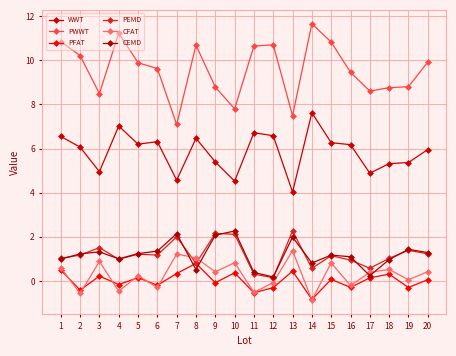

True or false: CFAT and PWWT intersect in this chart.

False